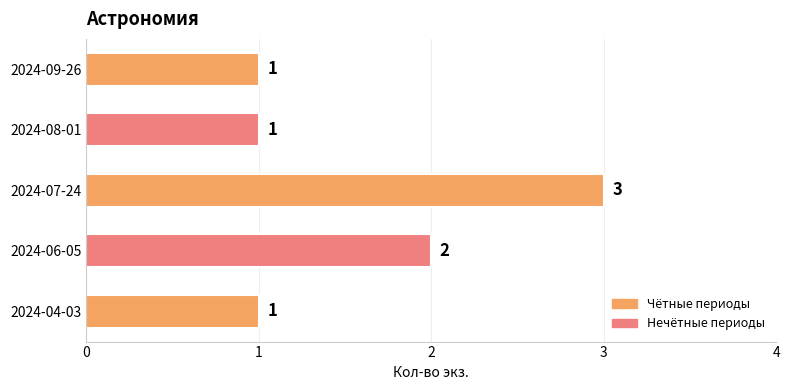

Which category has the highest value across all series?

2024-07-24